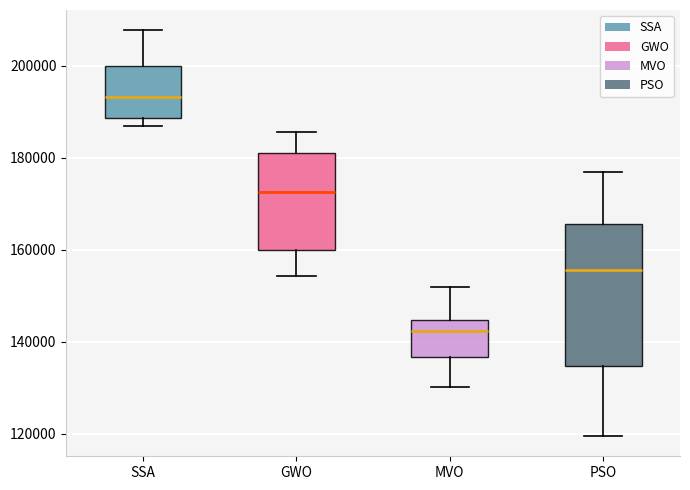

Which box is the tallest, from its lower edge to its upper edge?

PSO